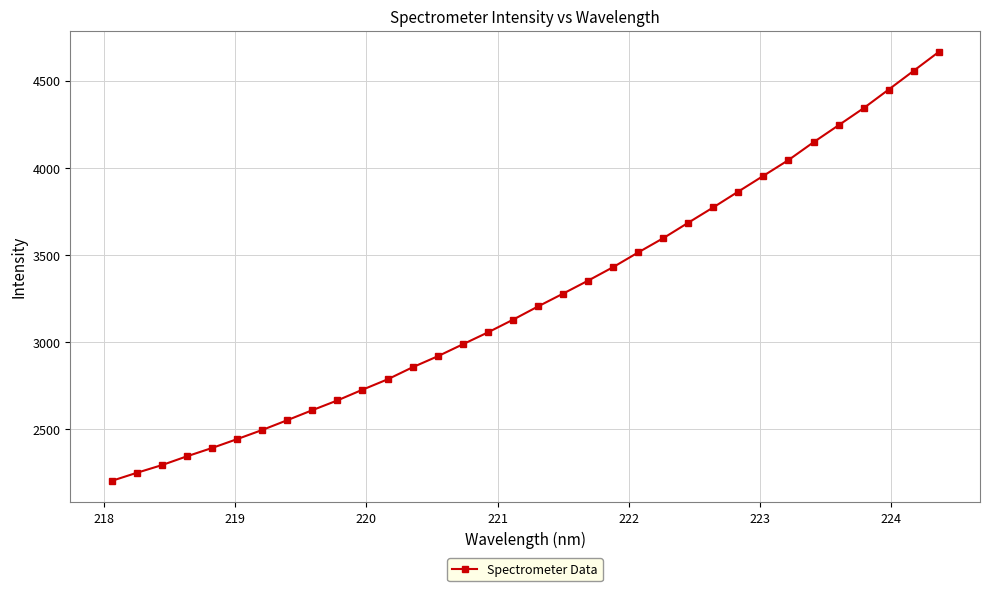

Is this an area chart (filled region under the line)?

No